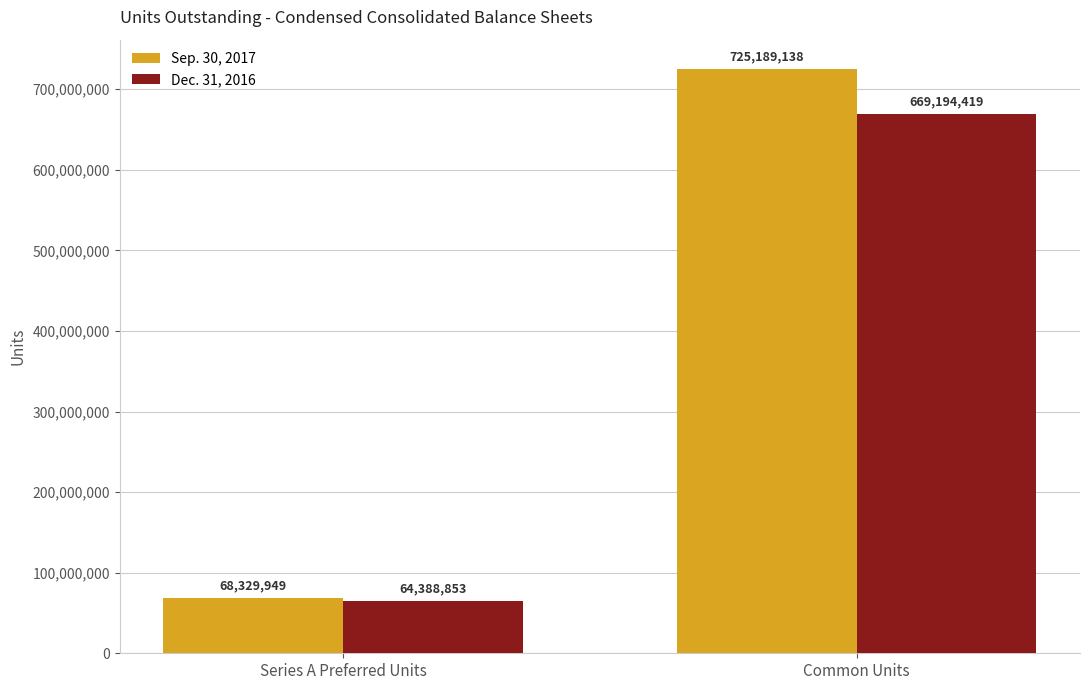

Which series changed the most between Series A Preferred Units and Common Units?

Sep. 30, 2017